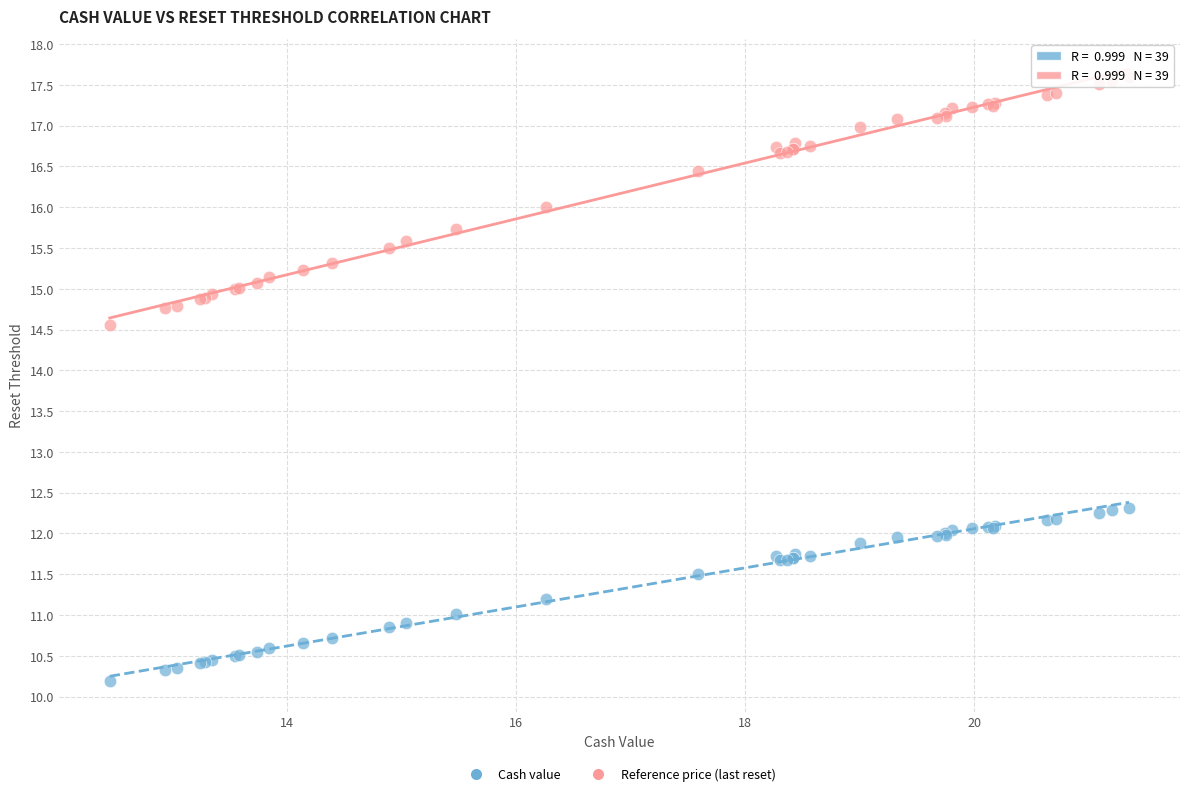

Which series contains the lowest Y value?

Cash value